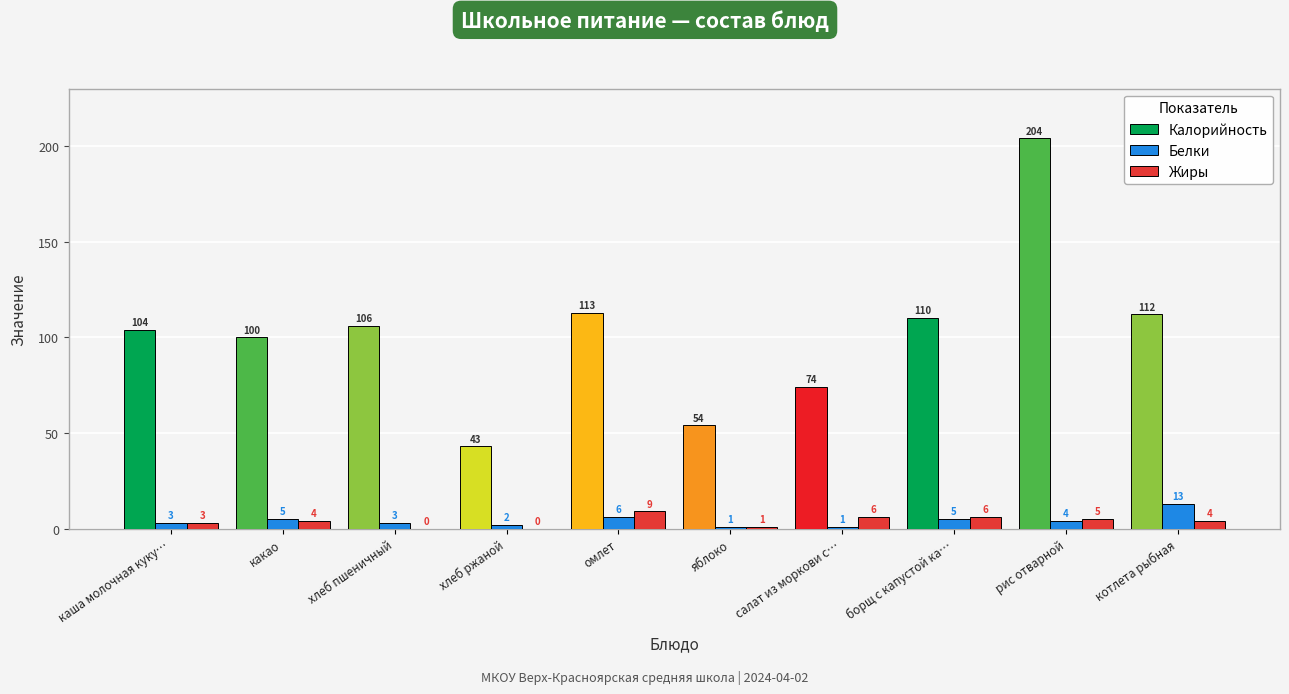

What is the sum of all Калорийность values?

1020